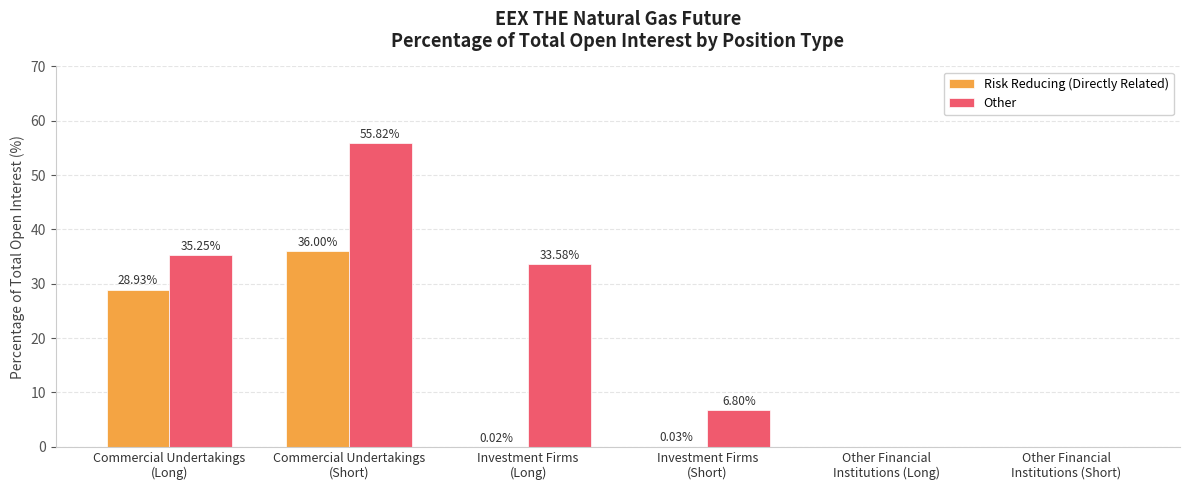

What is the sum of the Other values at Investment Firms
(Long) and Commercial Undertakings
(Long)?

68.8